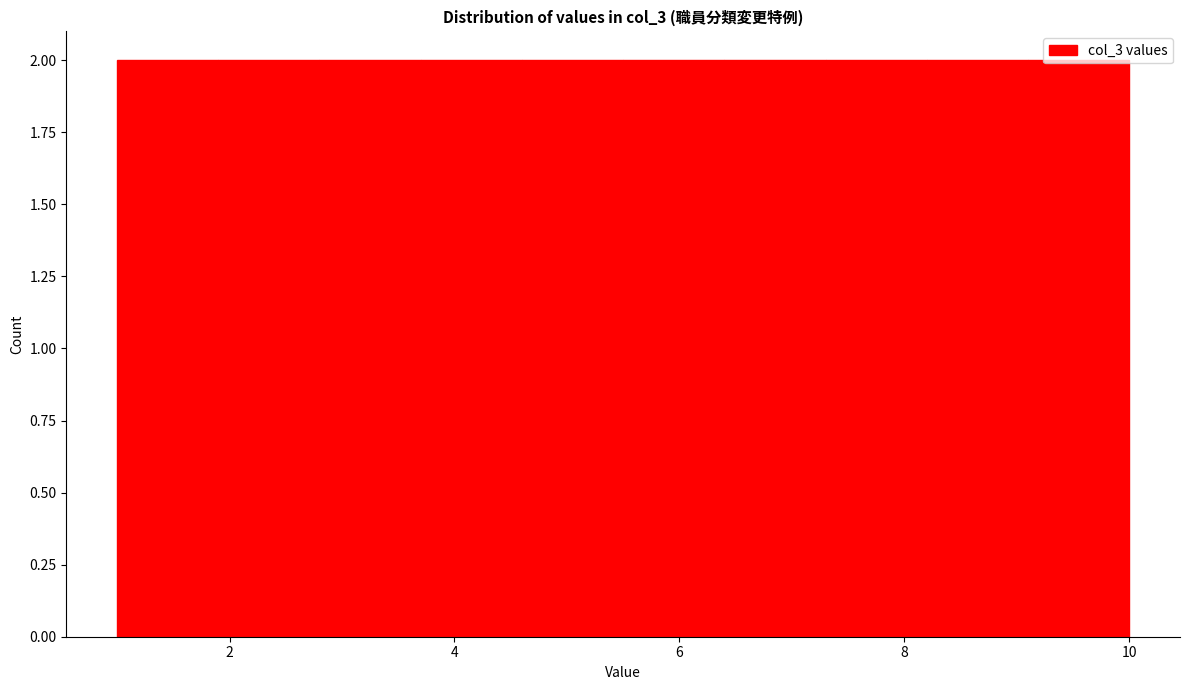

Reading left to right, transcribe this chart: for each bar, give the range it covers on the x-axis and its height. Neither the bar edges nor the heights are printed on the chart, so give them approximately, as read against the axes.

1.0 to 1.9: 2
1.9 to 2.8: 2
2.8 to 3.7: 2
3.7 to 4.6: 2
4.6 to 5.5: 2
5.5 to 6.4: 2
6.4 to 7.3: 2
7.3 to 8.2: 2
8.2 to 9.1: 2
9.1 to 10.0: 2